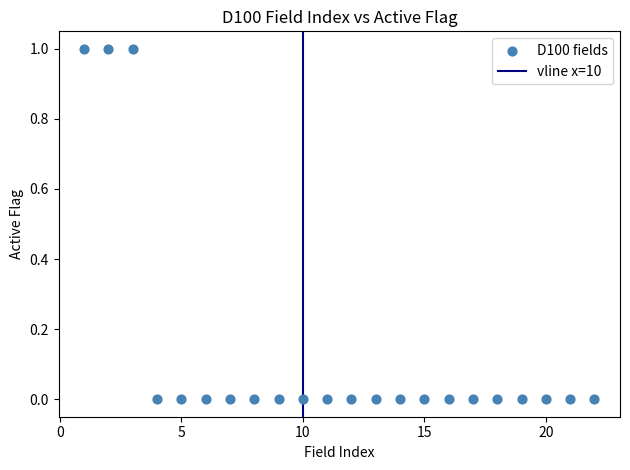

What is the range of X values (max minus min)?

21